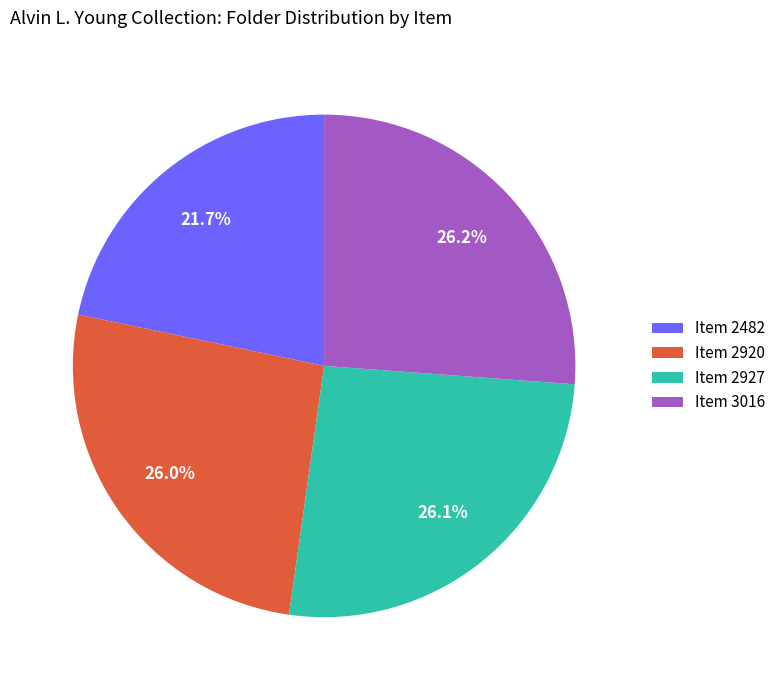

Approximately how many times larger is the value at Item 2482 compared to Item 2927?

0.8